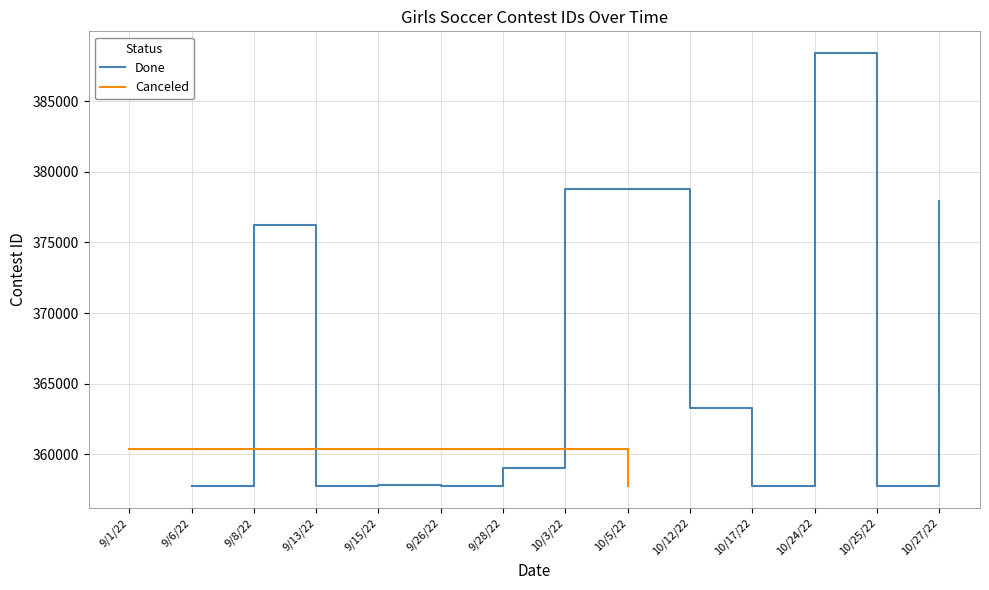

At which label is Done closest to 373080?

9/8/22